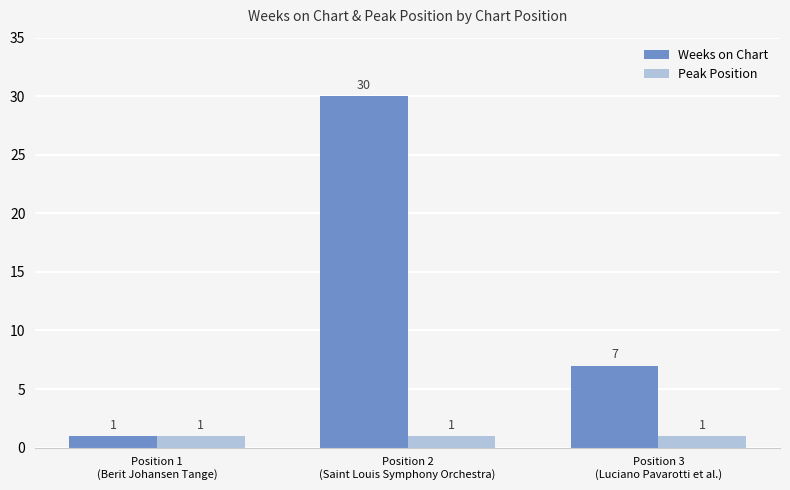

What is the difference between the maximum and minimum values in the Weeks on Chart series?

29